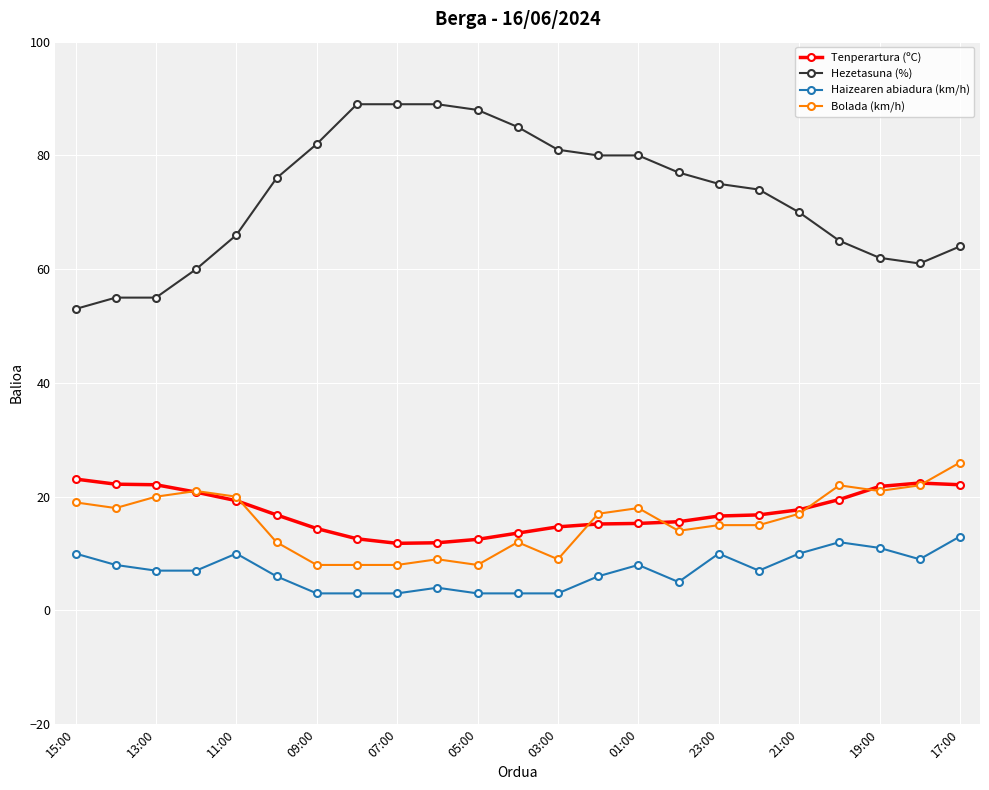

What is the highest value of the Bolada (km/h) series?

26.0